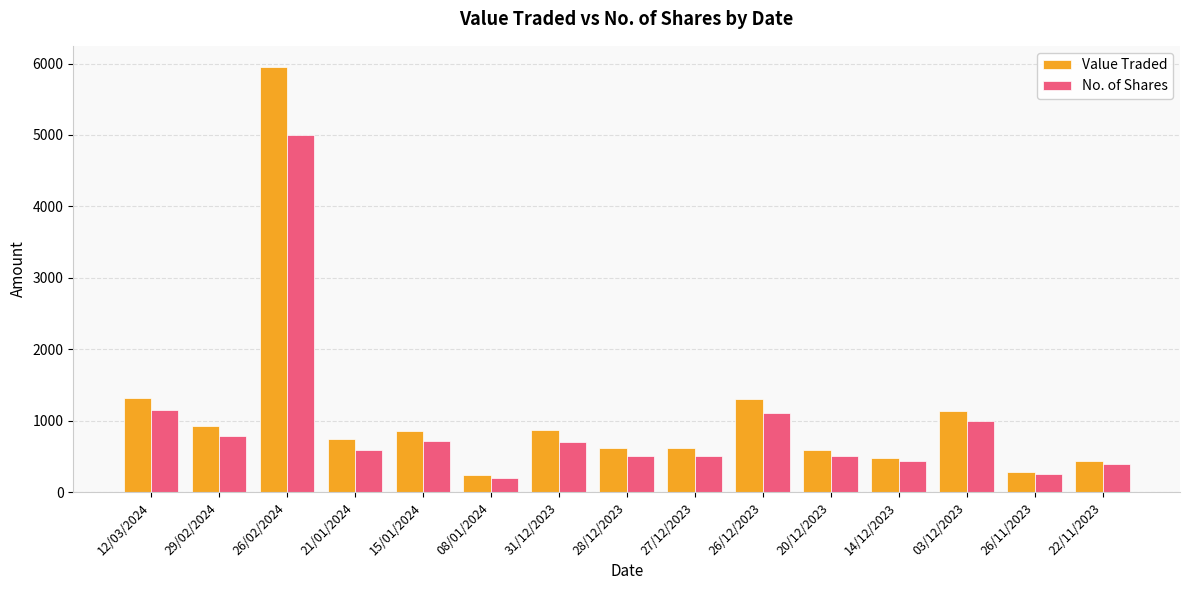

True or false: Value Traded has a value of 858 at 15/01/2024.

True